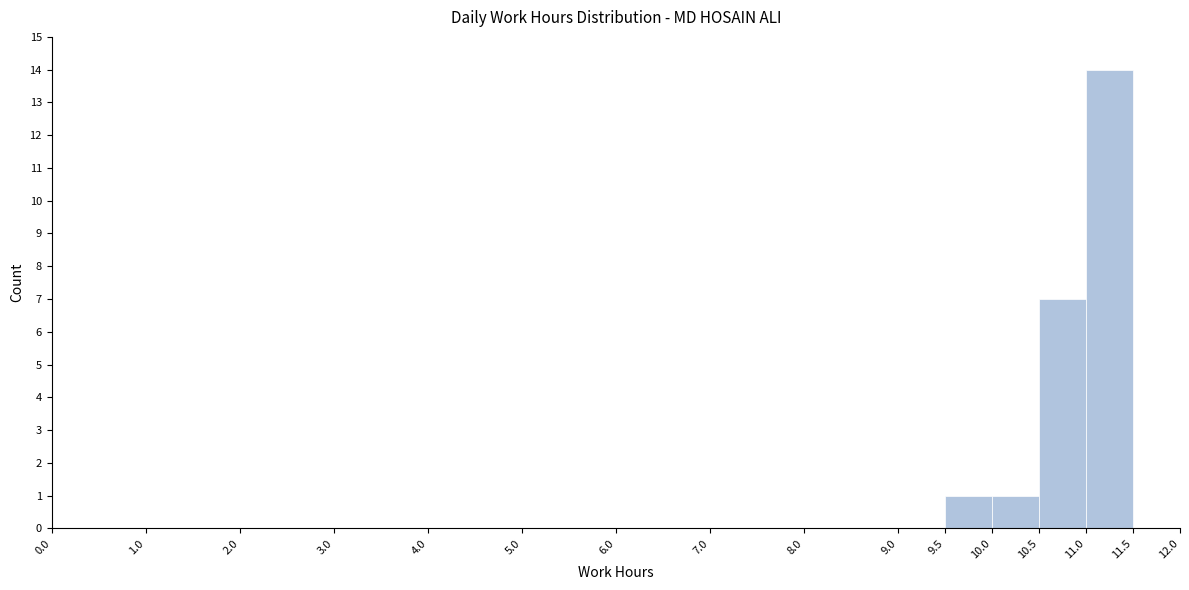

Reading left to right, transcribe this chart: for each bar, give the range it covers on the x-axis and its height. The values are not printed on the chart, so give them approximately, as read against the axis.

0.0 to 1.0: 0
1.0 to 2.0: 0
2.0 to 3.0: 0
3.0 to 4.0: 0
4.0 to 5.0: 0
5.0 to 6.0: 0
6.0 to 7.0: 0
7.0 to 8.0: 0
8.0 to 9.0: 0
9.0 to 9.5: 0
9.5 to 10.0: 1
10.0 to 10.5: 1
10.5 to 11.0: 7
11.0 to 11.5: 14
11.5 to 12.0: 0